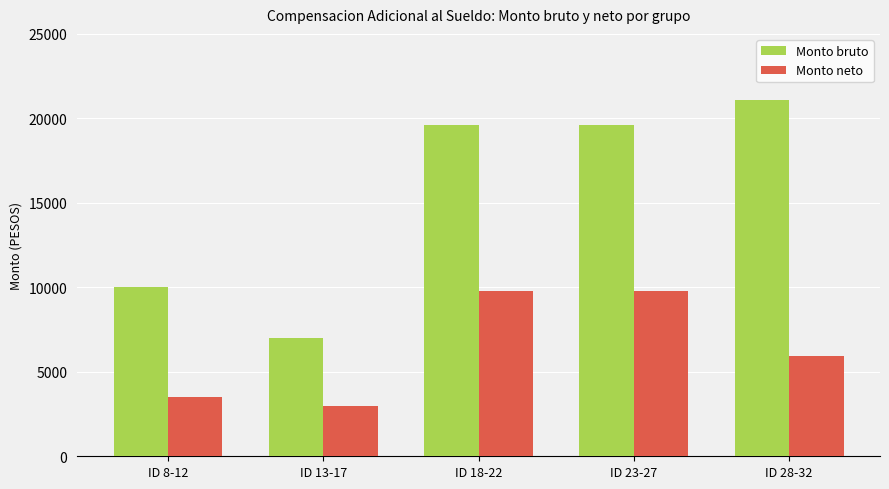

What position from the right is ID 18-22?

3